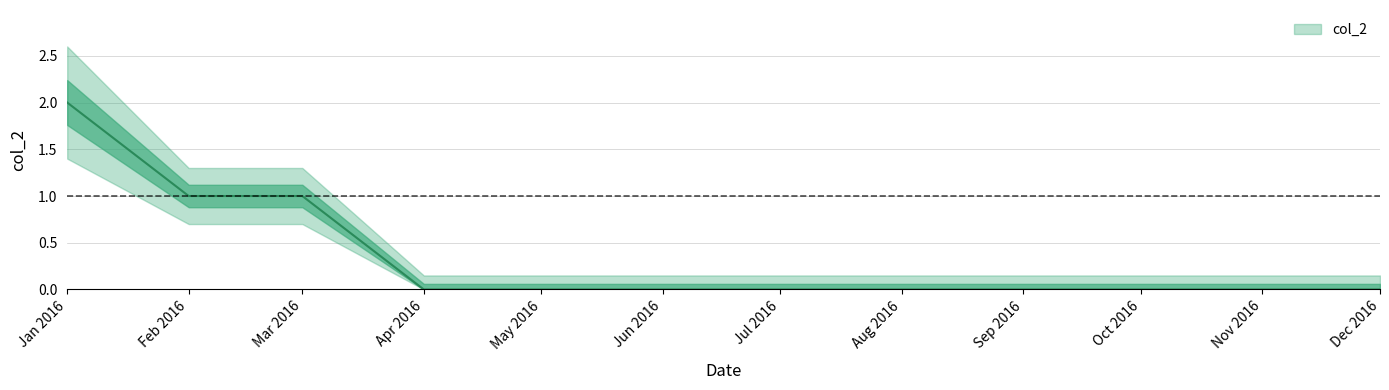

Reading left to right, what are all the values shown in this chart?

2	1	1	0	0	0	0	0	0	0	0	0